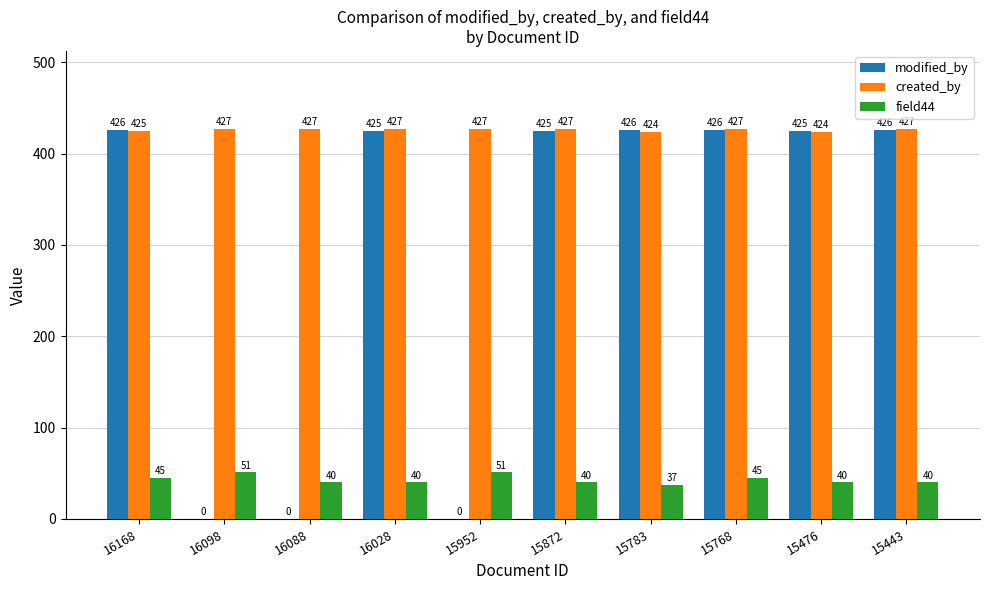

Is the value of created_by at 15443 greater than the value of modified_by at 15872?

Yes